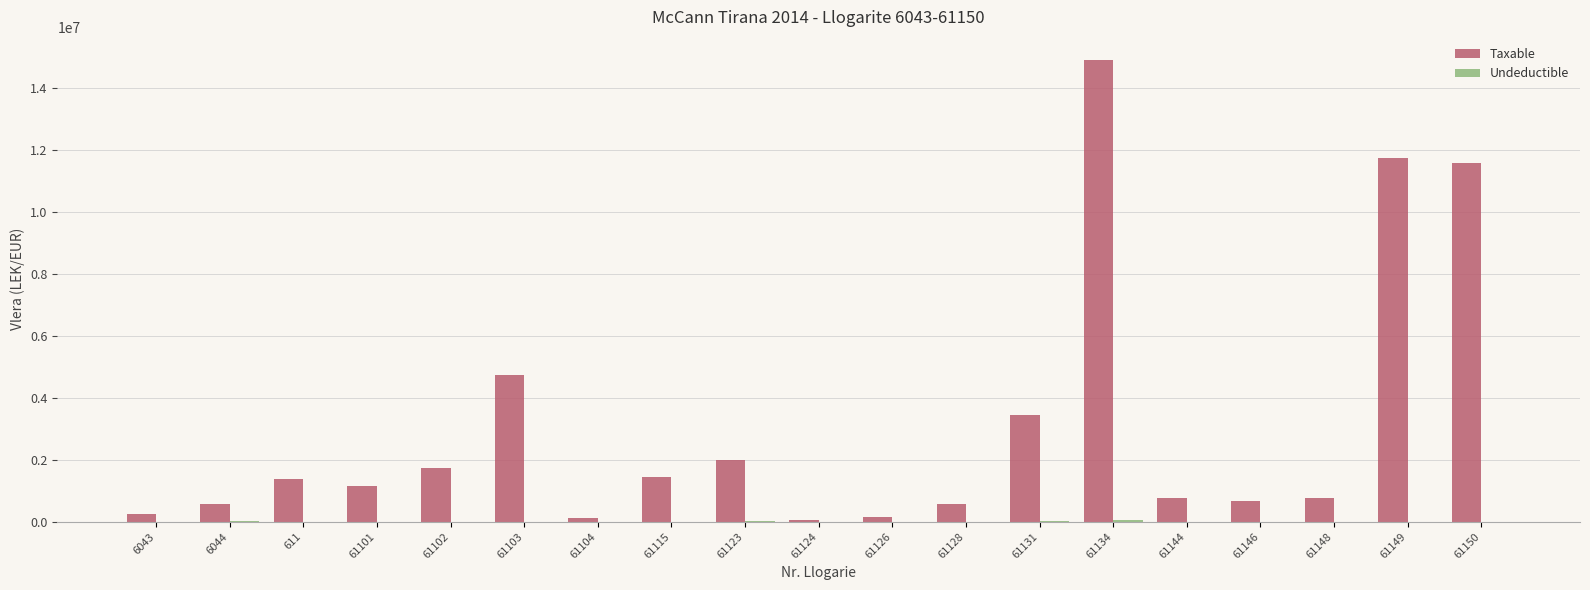

How many groups of bars are there?

19